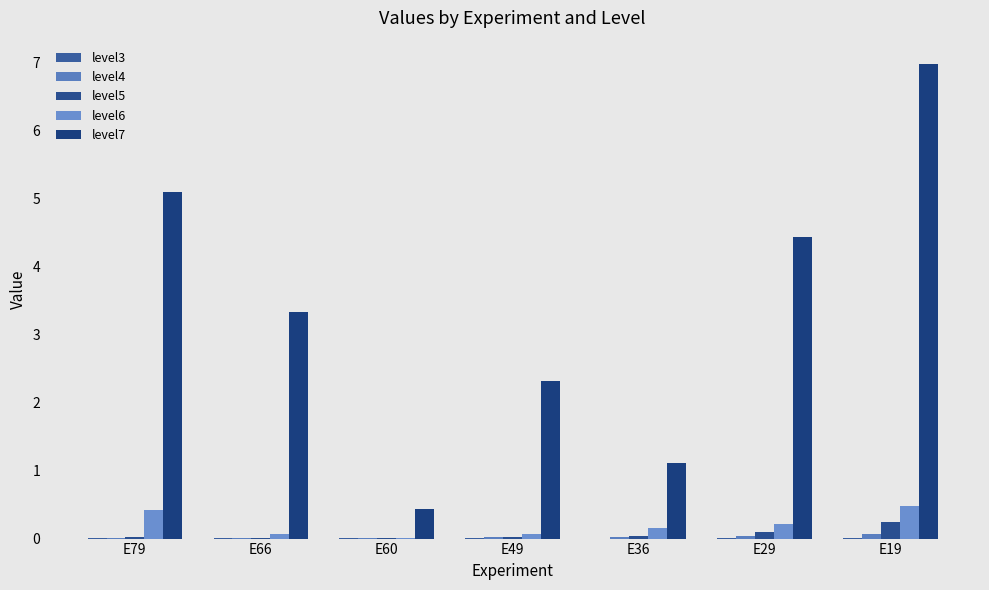

Reading left to right, list all the values displayed in this chart.

level3: E79=0.0	E66=0.0	E60=0.0	E49=0.0	E36=-0.0	E29=0.0	E19=0.0
level4: E79=0.0	E66=0.0	E60=0.0	E49=0.0	E36=0.0	E29=0.0	E19=0.1
level5: E79=0.0	E66=0.0	E60=0.0	E49=0.0	E36=0.0	E29=0.1	E19=0.2
level6: E79=0.4	E66=0.1	E60=0.0	E49=0.1	E36=0.2	E29=0.2	E19=0.5
level7: E79=5.1	E66=3.3	E60=0.4	E49=2.3	E36=1.1	E29=4.4	E19=7.0